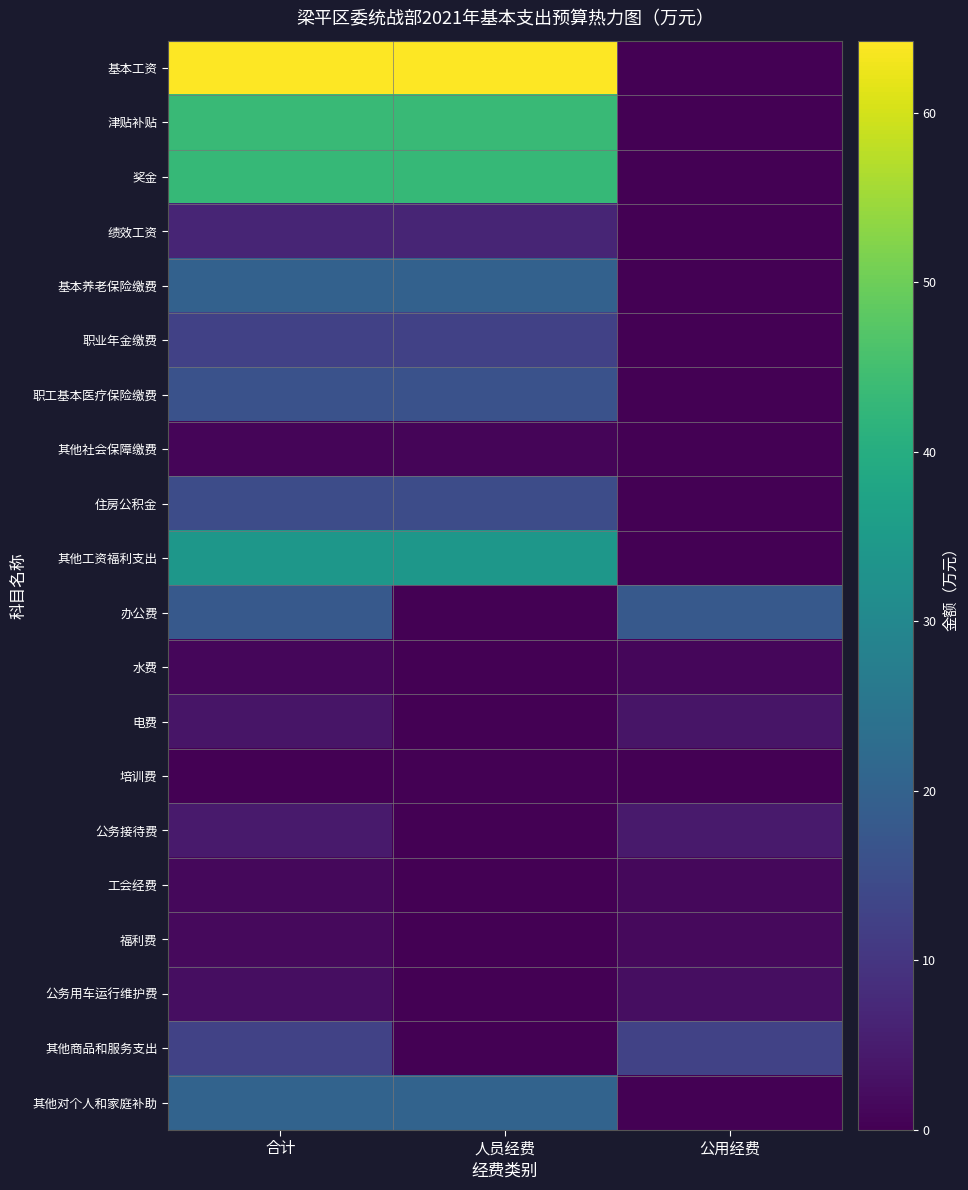

Reading left to right, what are all the values shown in this chart?

基本工资: 合计=64.2	人员经费=64.2	公用经费=0.0
津贴补贴: 合计=43.6	人员经费=43.6	公用经费=0.0
奖金: 合计=43.0	人员经费=43.0	公用经费=0.0
绩效工资: 合计=6.7	人员经费=6.7	公用经费=0.0
基本养老保险缴费: 合计=19.9	人员经费=19.9	公用经费=0.0
职业年金缴费: 合计=12.5	人员经费=12.5	公用经费=0.0
职工基本医疗保险缴费: 合计=16.2	人员经费=16.2	公用经费=0.0
其他社会保障缴费: 合计=1.0	人员经费=1.0	公用经费=0.0
住房公积金: 合计=14.9	人员经费=14.9	公用经费=0.0
其他工资福利支出: 合计=34.0	人员经费=34.0	公用经费=0.0
办公费: 合计=18.0	人员经费=0.0	公用经费=18.0
水费: 合计=1.2	人员经费=0.0	公用经费=1.2
电费: 合计=3.6	人员经费=0.0	公用经费=3.6
培训费: 合计=0.1	人员经费=0.0	公用经费=0.1
公务接待费: 合计=4.6	人员经费=0.0	公用经费=4.6
工会经费: 合计=1.5	人员经费=0.0	公用经费=1.5
福利费: 合计=1.6	人员经费=0.0	公用经费=1.6
公务用车运行维护费: 合计=2.5	人员经费=0.0	公用经费=2.5
其他商品和服务支出: 合计=12.6	人员经费=0.0	公用经费=12.6
其他对个人和家庭补助: 合计=20.4	人员经费=20.4	公用经费=0.0